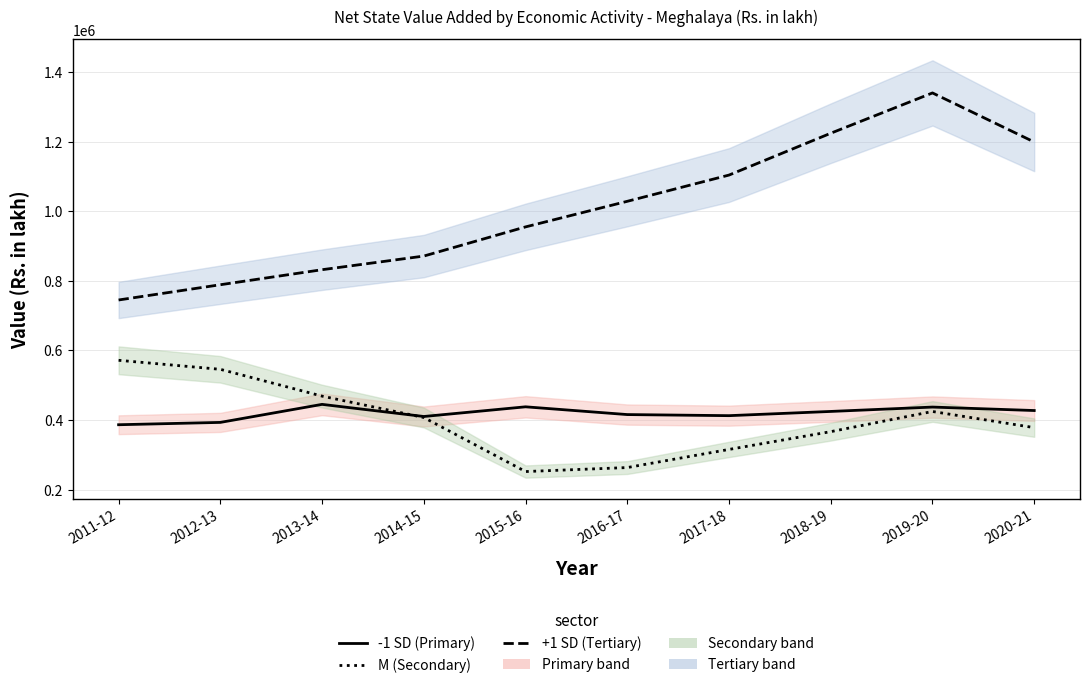

True or false: Tertiary (line) has more than 0 points higher than both neighbors.

True